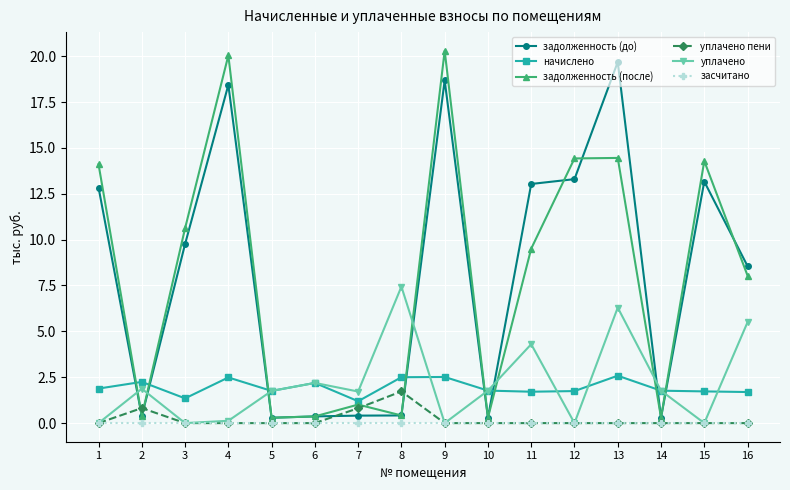

Which series has the largest range (max minus min)?

задолженность (после)